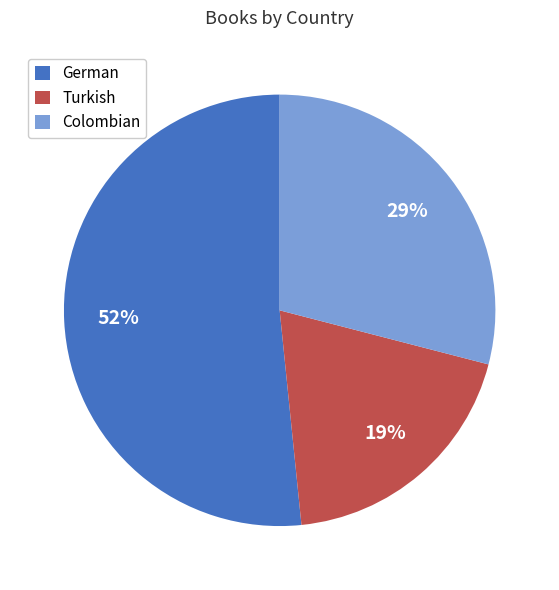

Rank the categories by value from highest to lowest.

German, Colombian, Turkish